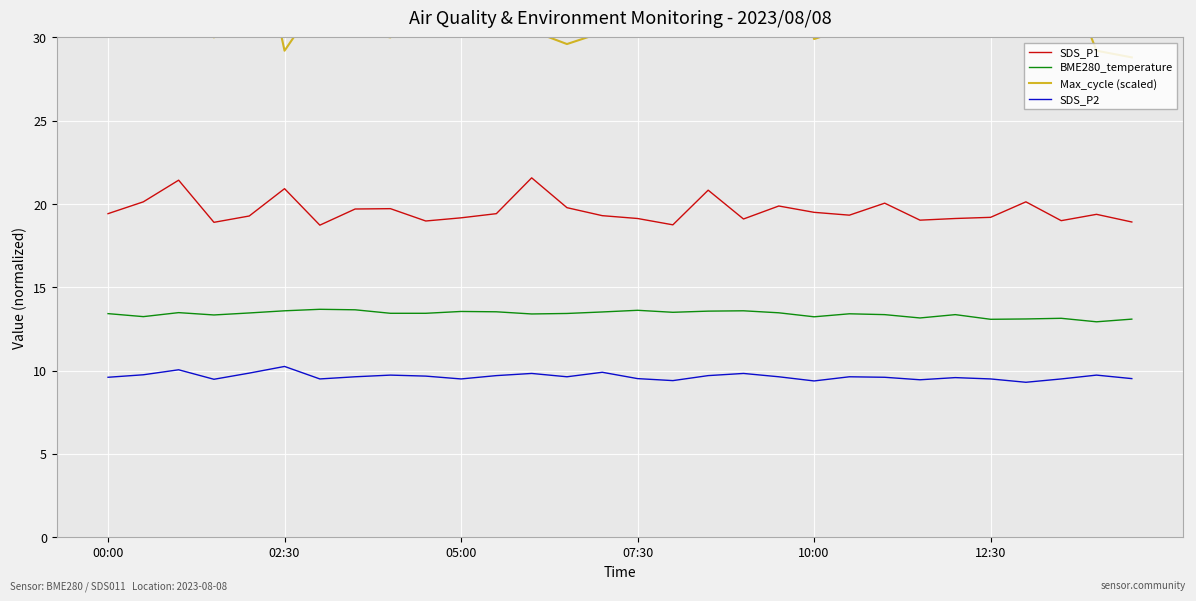

True or false: SDS_P2 and Max_cycle (scaled) intersect in this chart.

False